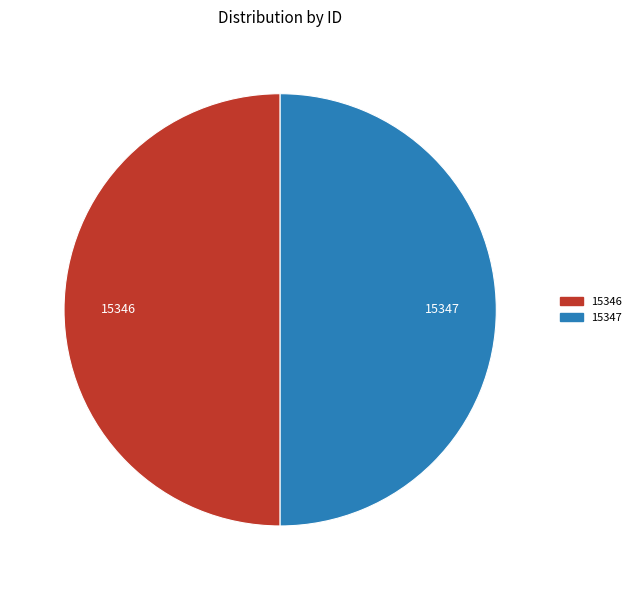

The 15347 slice represents 35% of the pie. True or false?

False